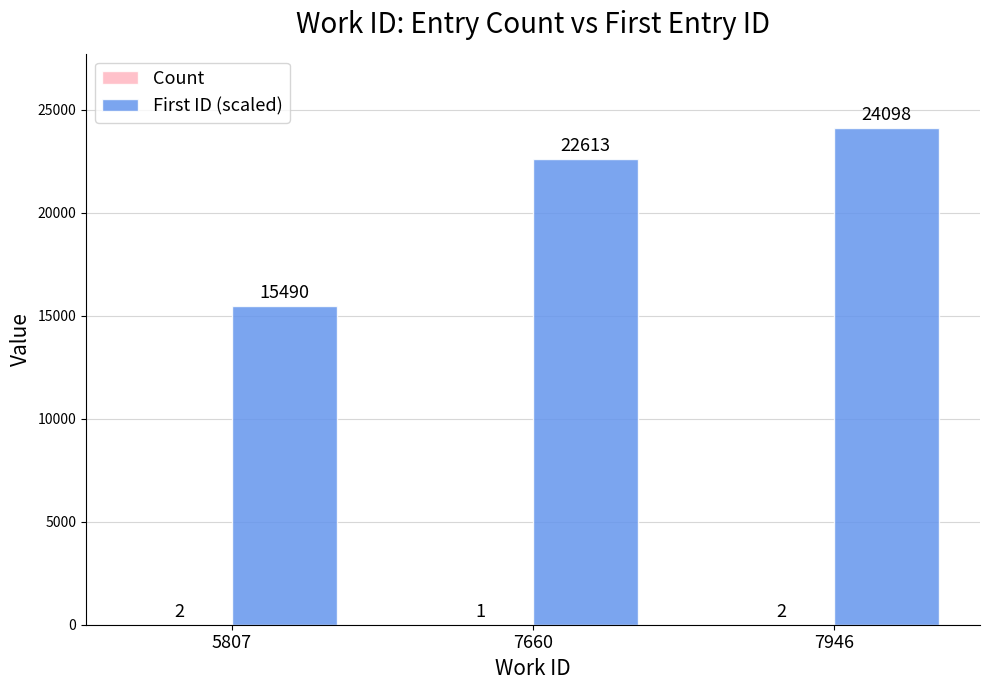

What is the sum of the First ID (scaled) values at 5807 and 7946?

39588